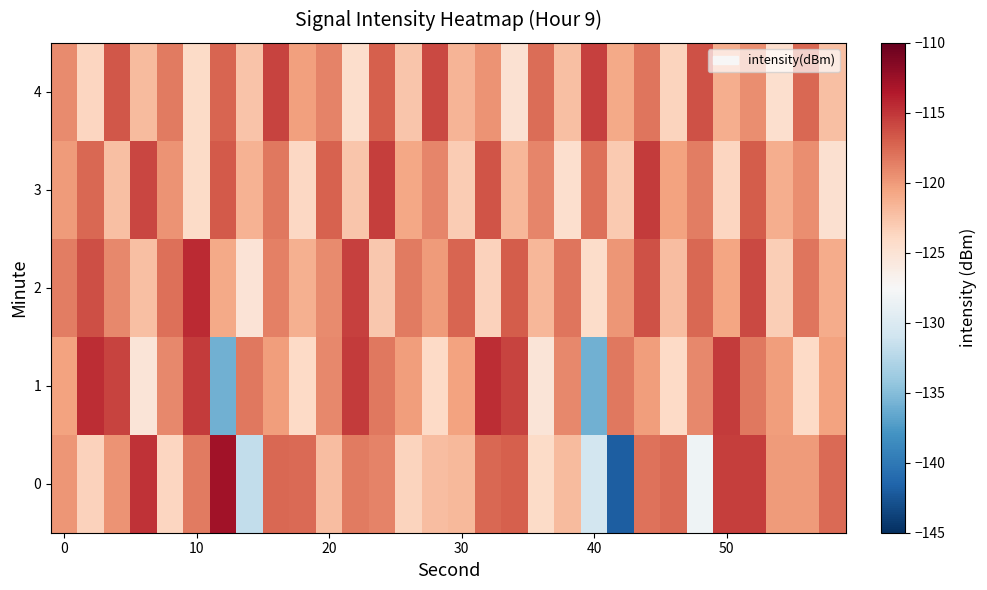

At which category is the sum across all series the highest?

26